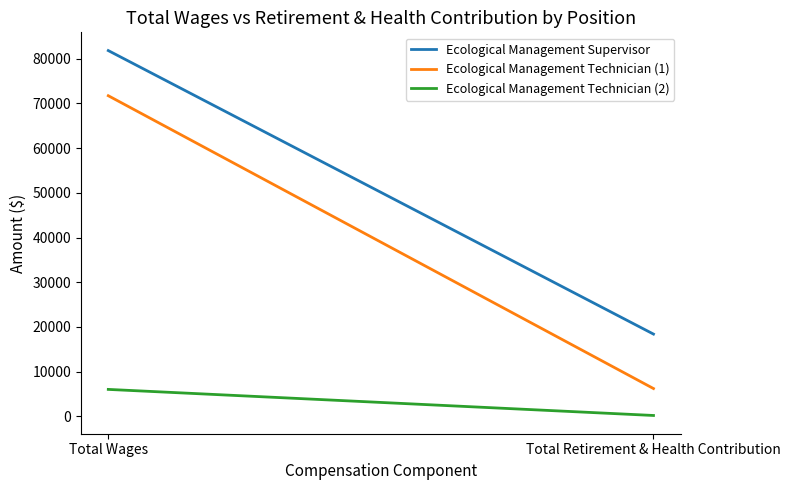

List the series in order of their peak value, highest first.

Ecological Management Supervisor, Ecological Management Technician (1), Ecological Management Technician (2)